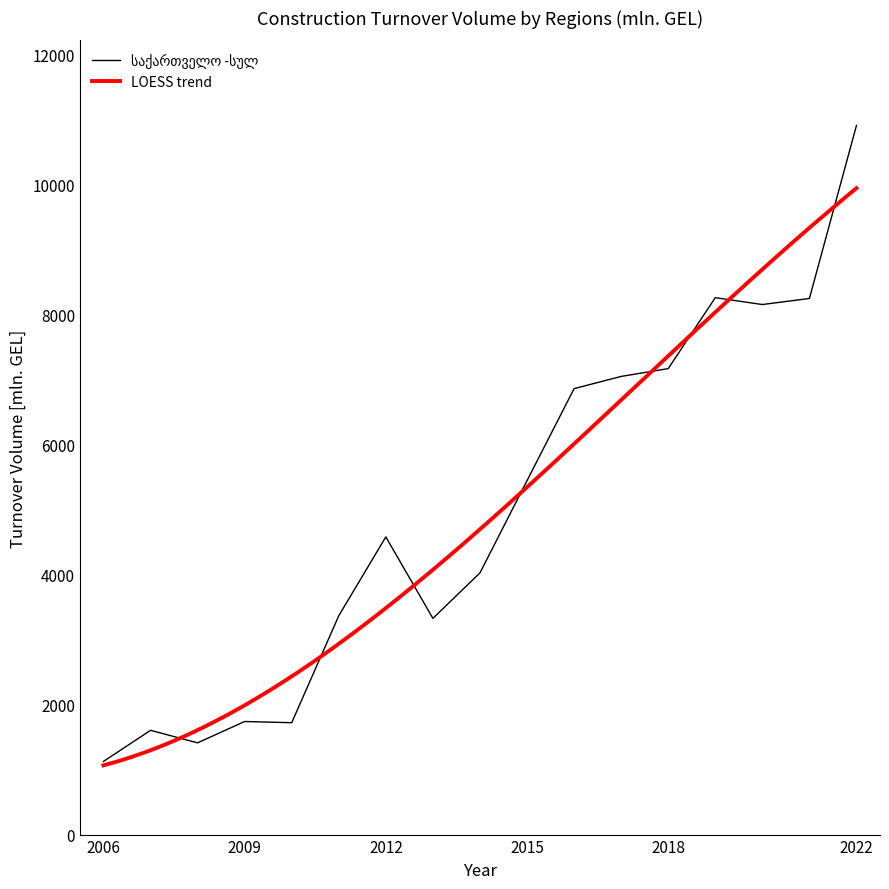

Which series has the largest range (max minus min)?

საქართველო -სულ